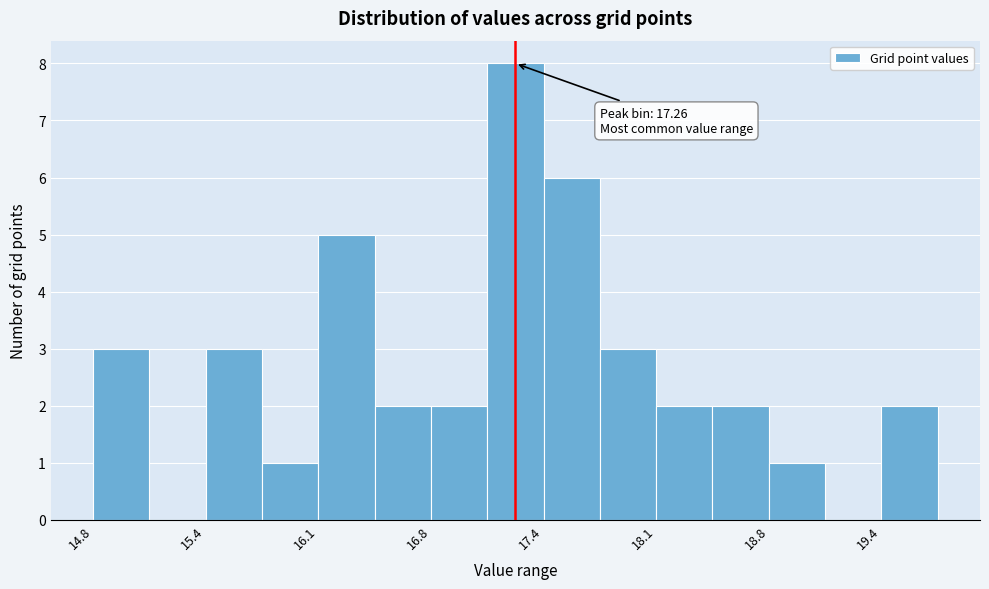

Around what value on the x-axis is the tallest bar? Give the approximate position of its centre, as read against the axis.

17.3